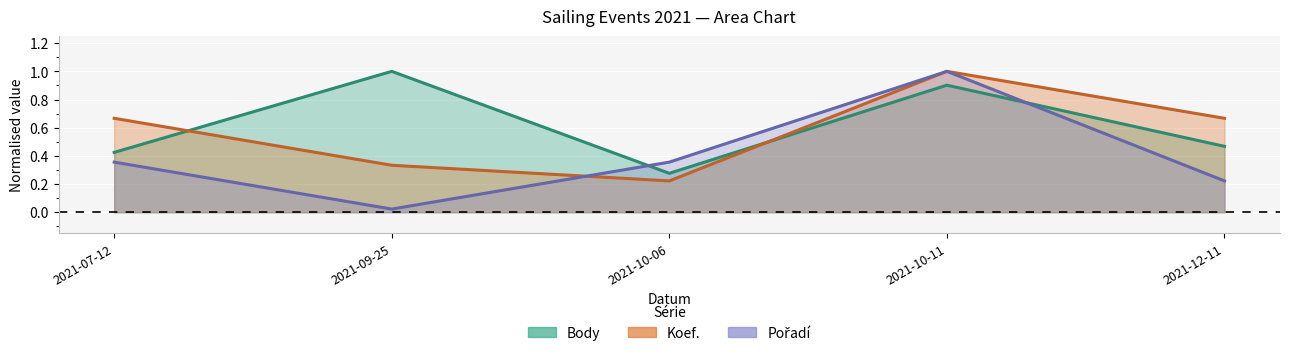

Between which two adjacent categories do Koef. and Body first intersect?

2021-07-12 and 2021-09-25